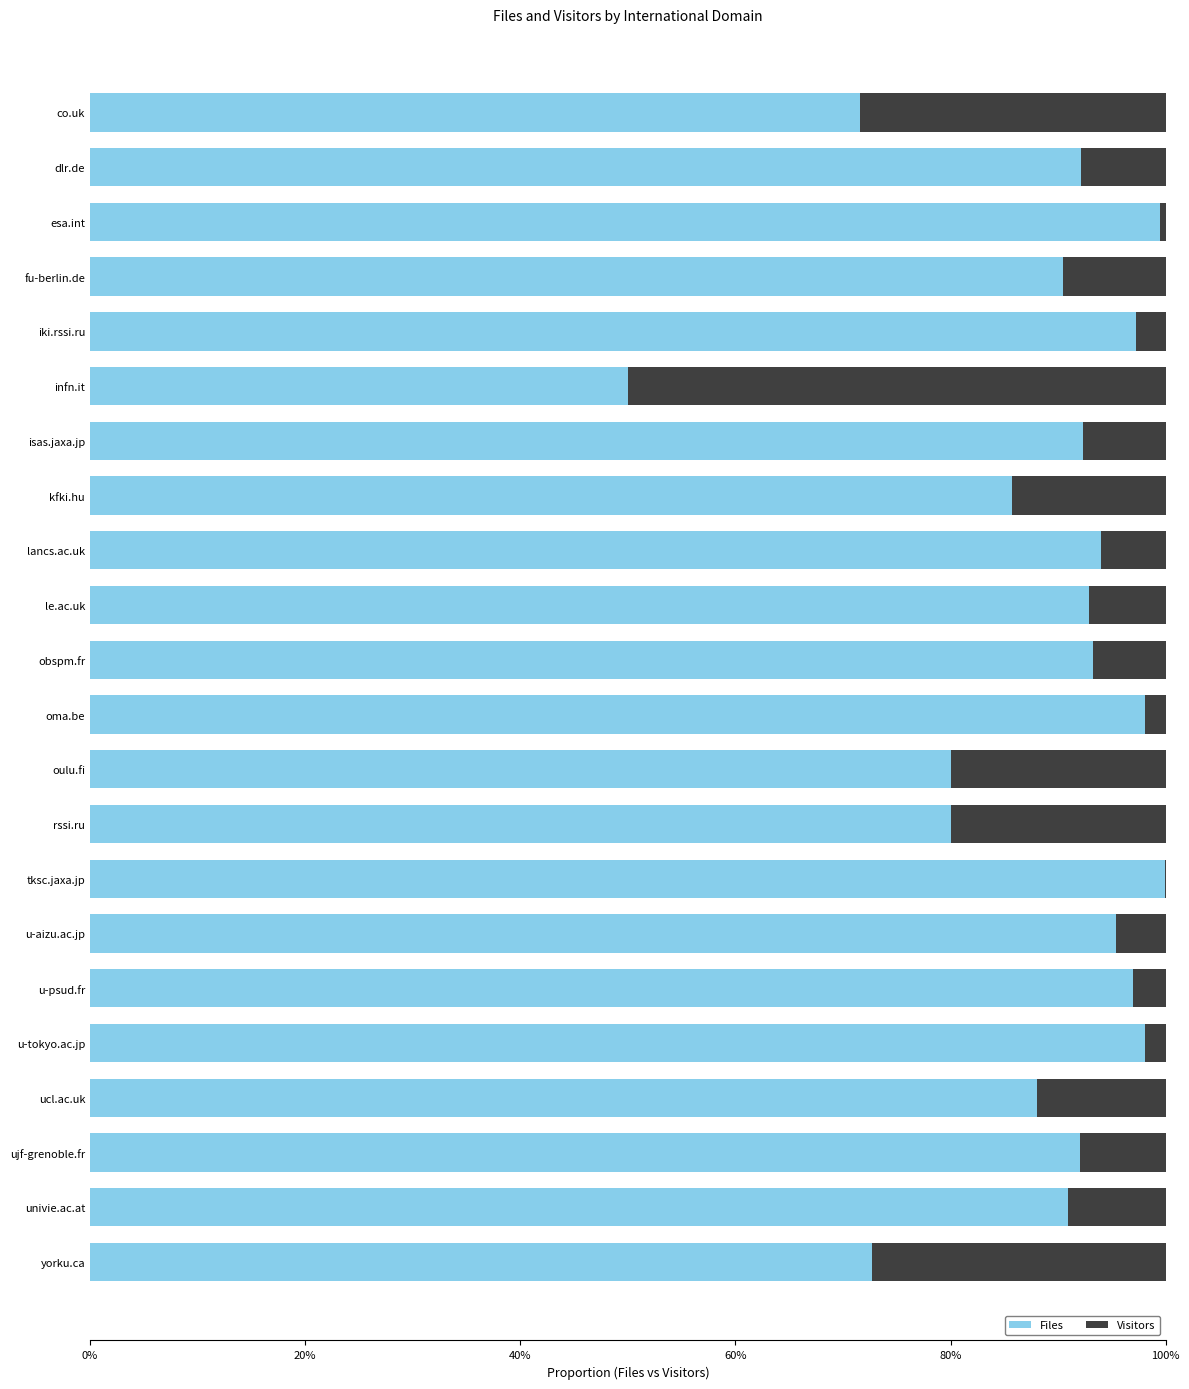

What are all the series names shown in the legend?

Files, Visitors